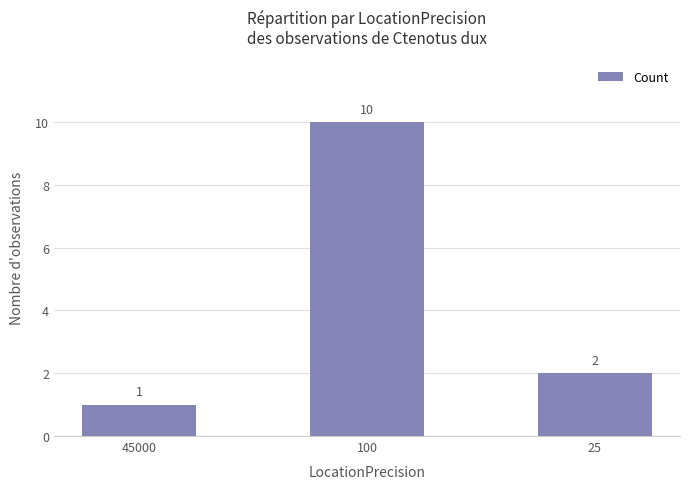

Reading right to left, what are all the values shown in this chart?

25=2	100=10	45000=1